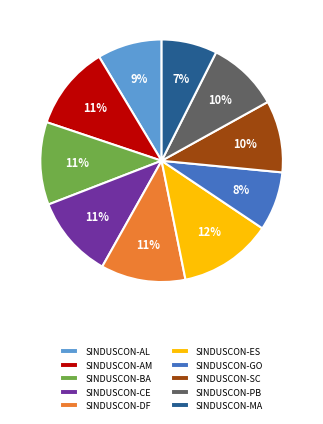

The SINDUSCON-GO slice represents 1% of the pie. True or false?

False